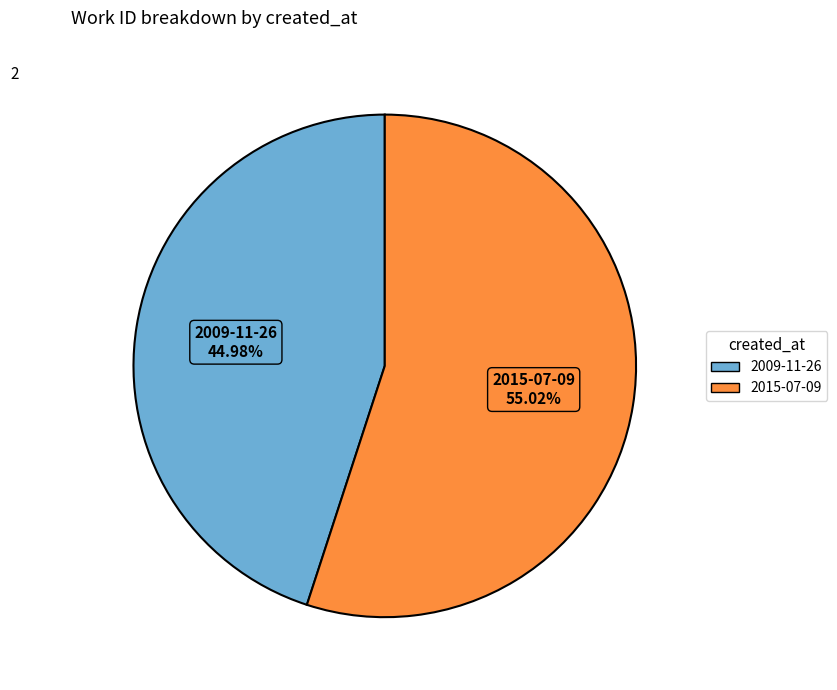

What is the ratio of the value at 2015-07-09 to the value at 2009-11-26?

1.2